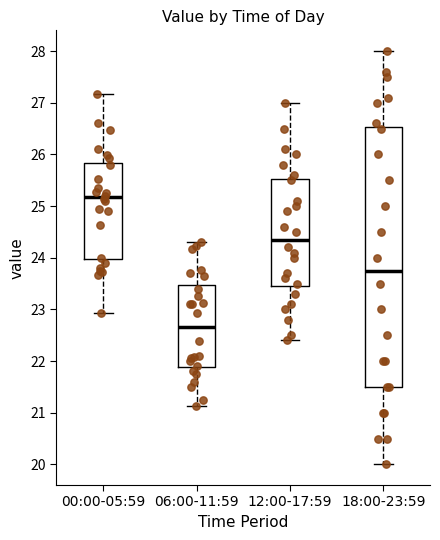

Which box is the tallest, from its lower edge to its upper edge?

18:00-23:59